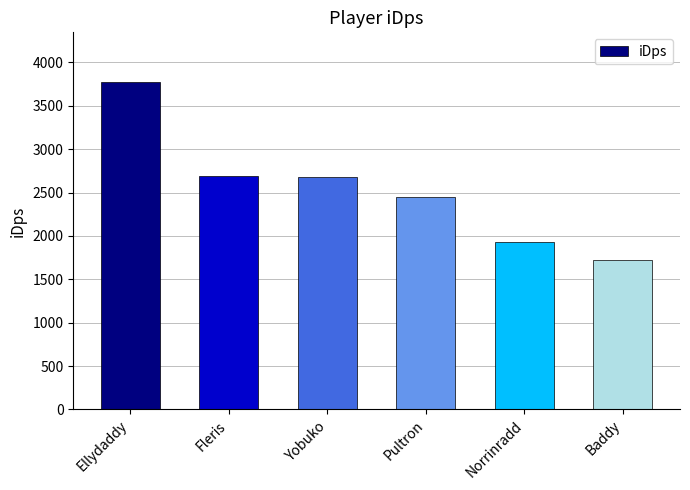

Which category has the highest value across all series?

Ellydaddy